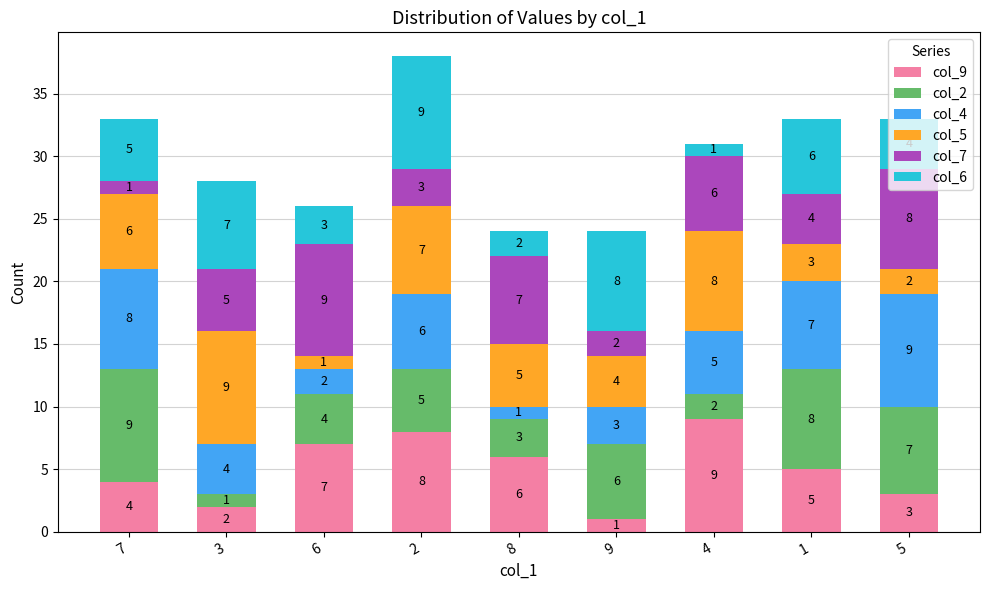

Which category has the highest value in the col_9 series?

4